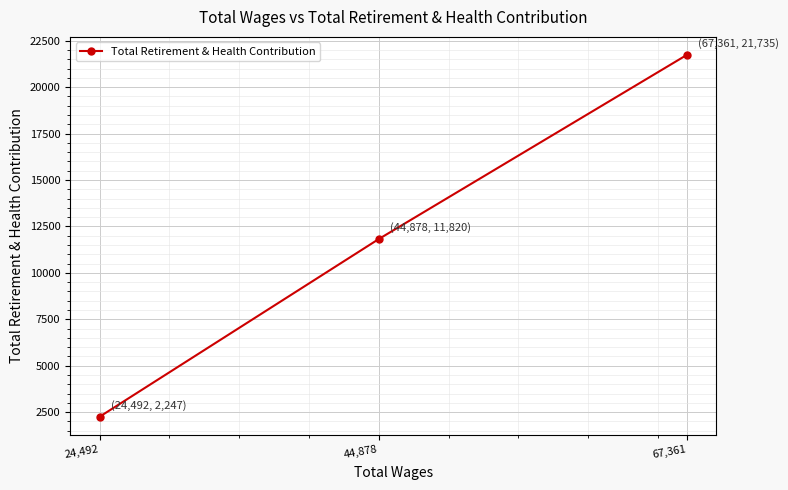

What is the approximate value at 44,878, to the nearest 10?

11820